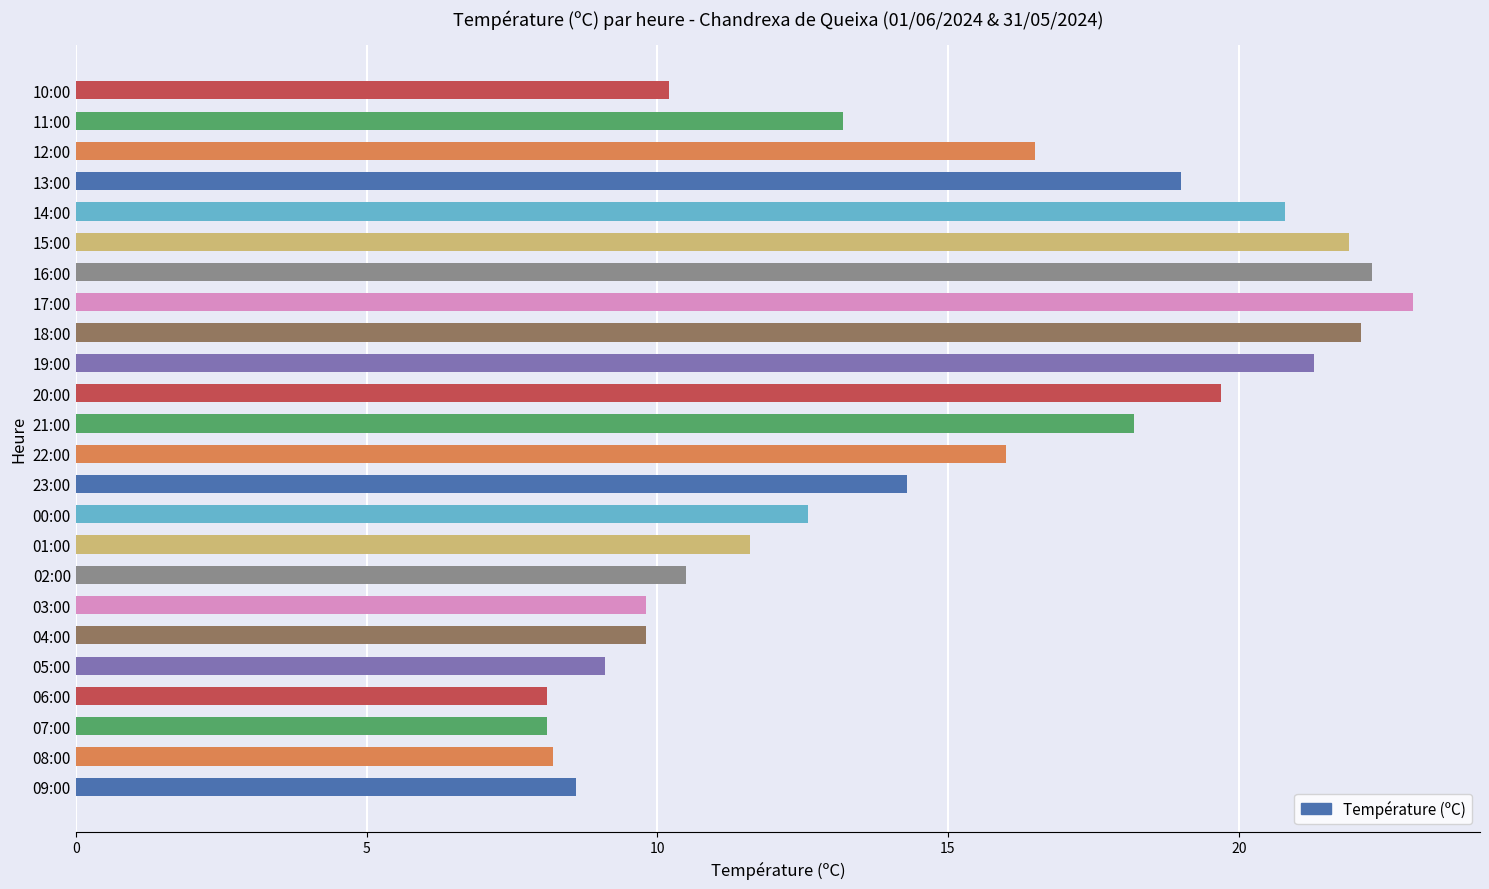

Are the bars horizontal?

Yes